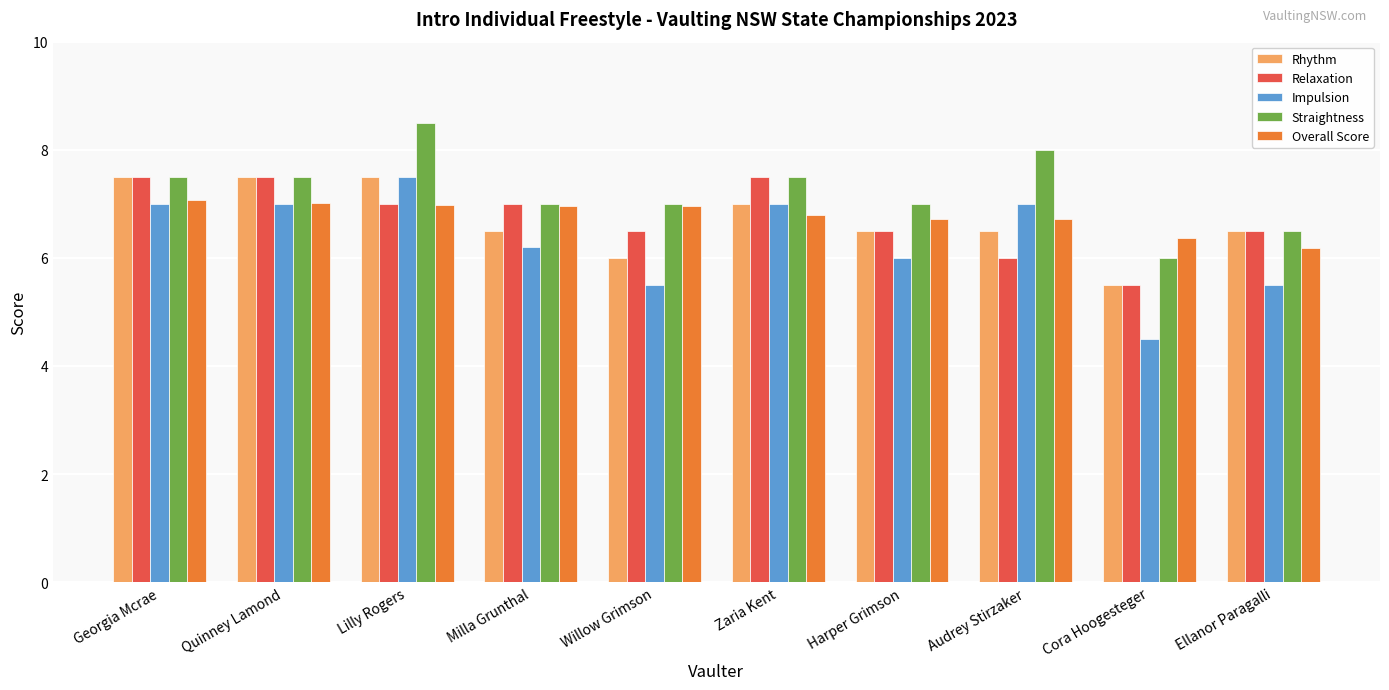

What is the average value of the Overall Score series?

6.8